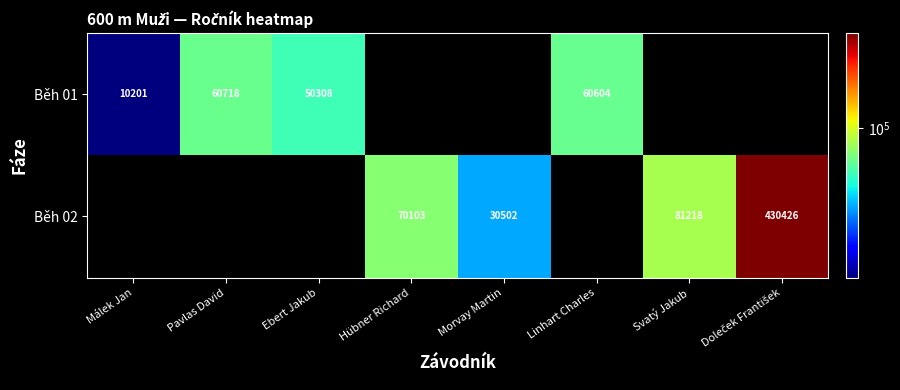

True or false: Běh 02 has a value of 25507.3 at Svatý Jakub.

False